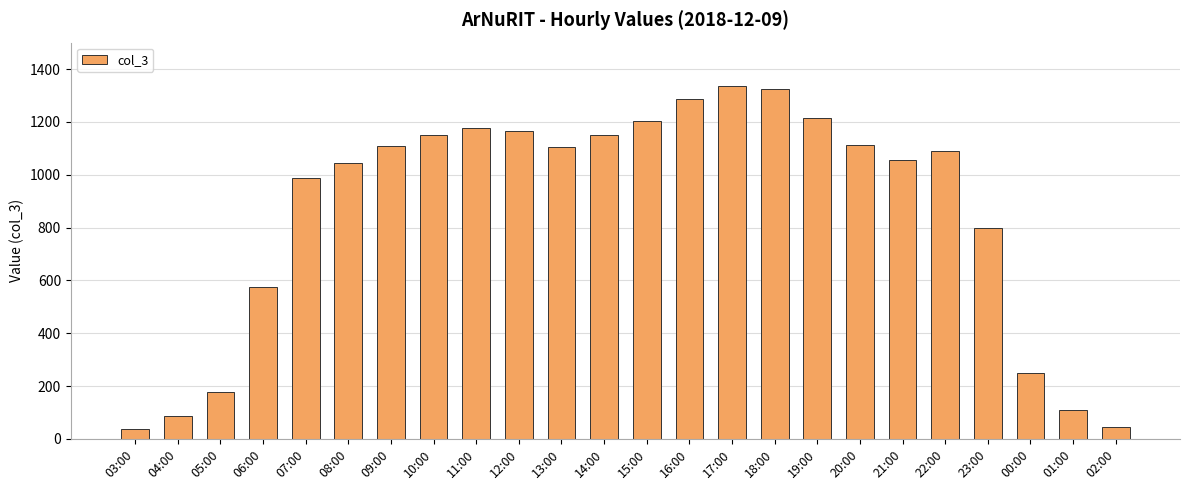

At which label does the data first exceed 1106?

09:00